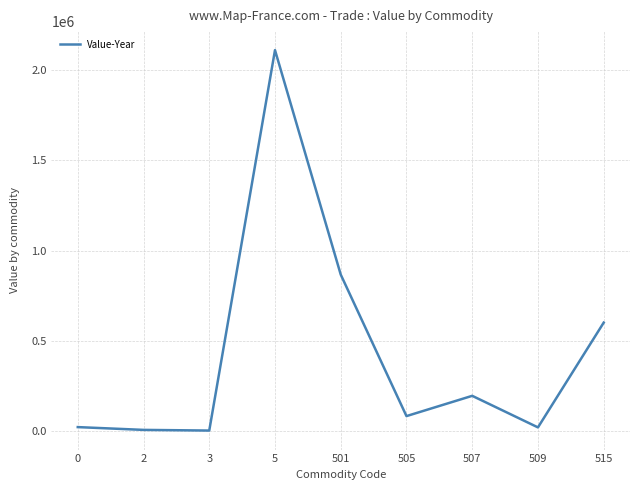

What is the difference between the maximum and minimum values?

2108068